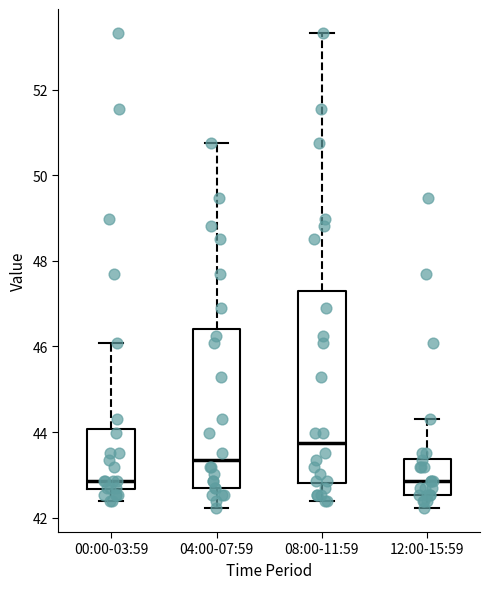

Reading left to right, transcribe this box plot: for each box, give where its median line is, the range the box spans, and where its two whiskers end, as read against the y-axis. The values are not printed on the chart, so give them approximately, as read against the axis.

00:00-03:59: median 42.8, box 42.6 to 44.0, whiskers 42.4 to 46.0
04:00-07:59: median 43.4, box 42.8 to 46.4, whiskers 42.2 to 50.8
08:00-11:59: median 43.8, box 42.8 to 47.2, whiskers 42.4 to 53.4
12:00-15:59: median 42.8, box 42.6 to 43.4, whiskers 42.2 to 44.4